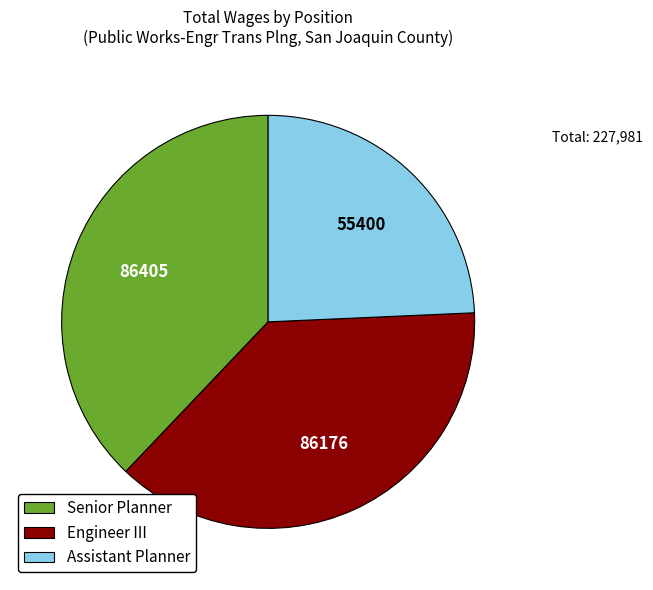

Is there any slice that represents more than half of the pie?

No